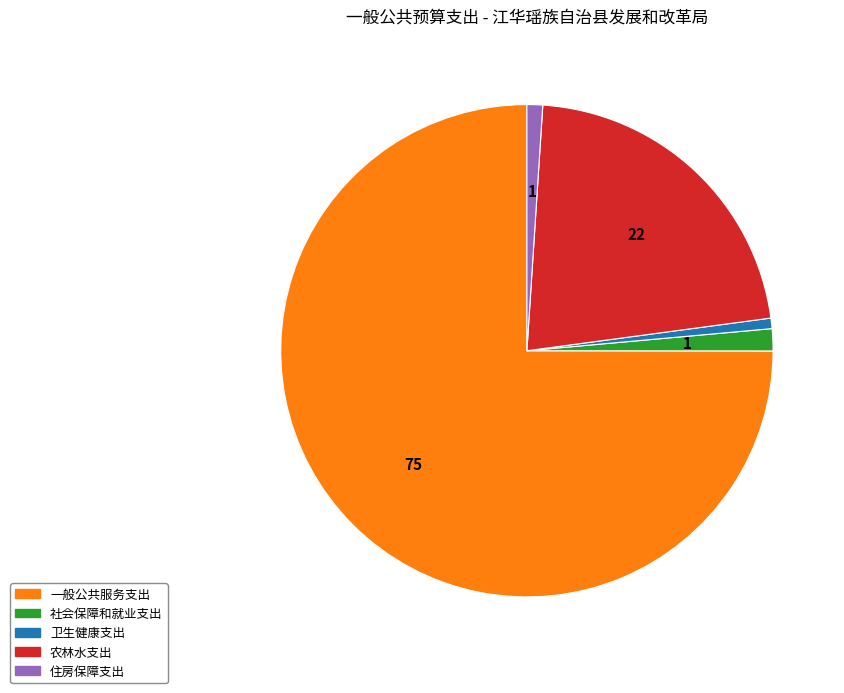

Which category accounts for the majority?

一般公共服务支出